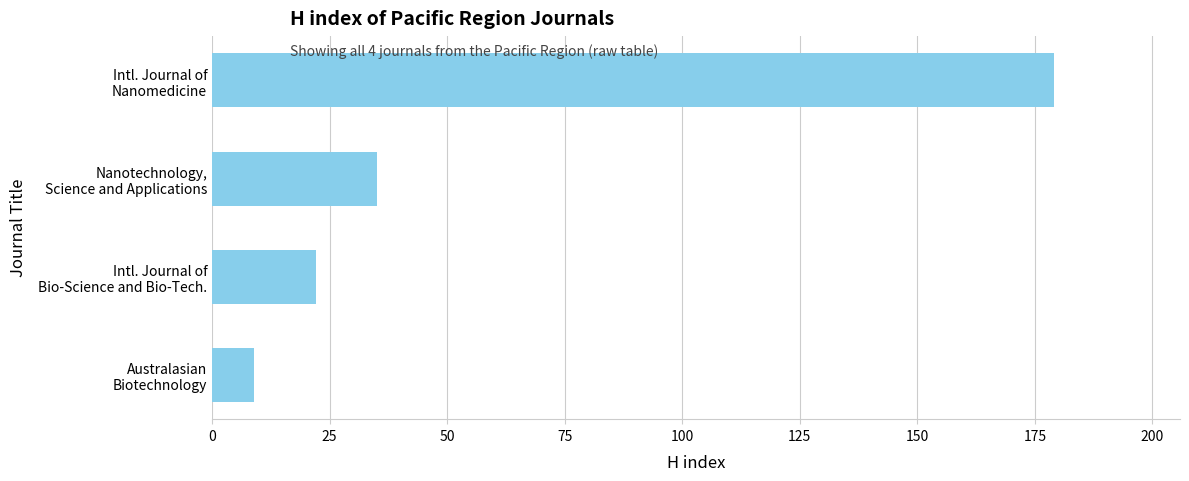

Count the number of categories in the chart.

4